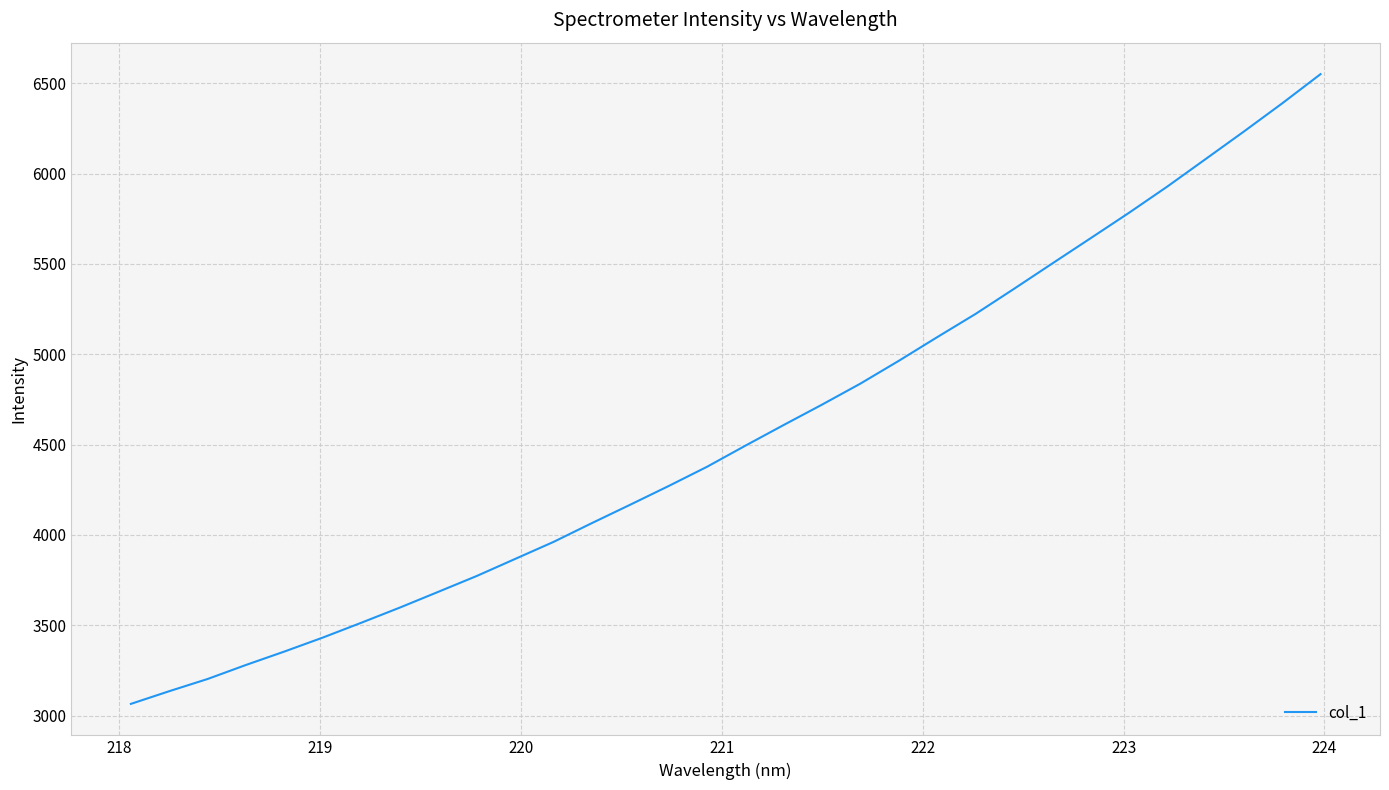

What is the smallest value displayed?

3065.2